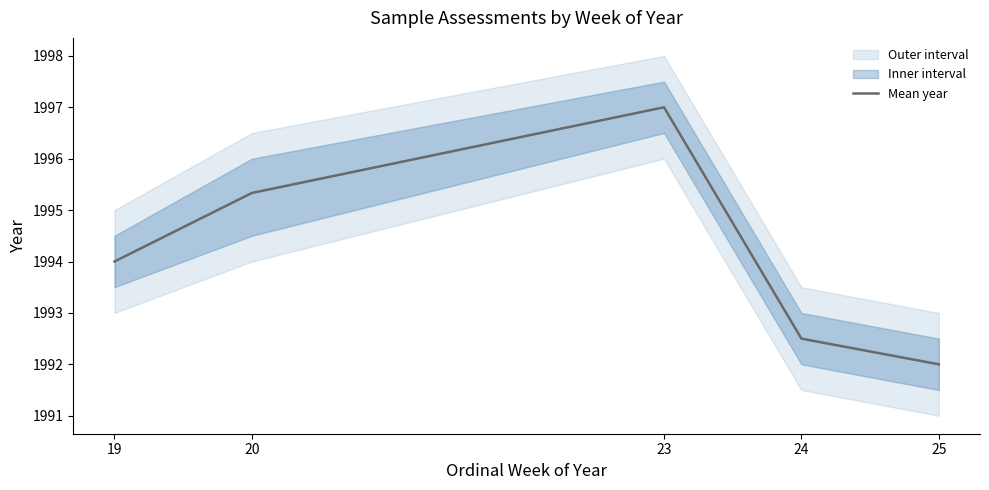

Rank the categories by value from lowest to highest.

25, 24, 19, 20, 23